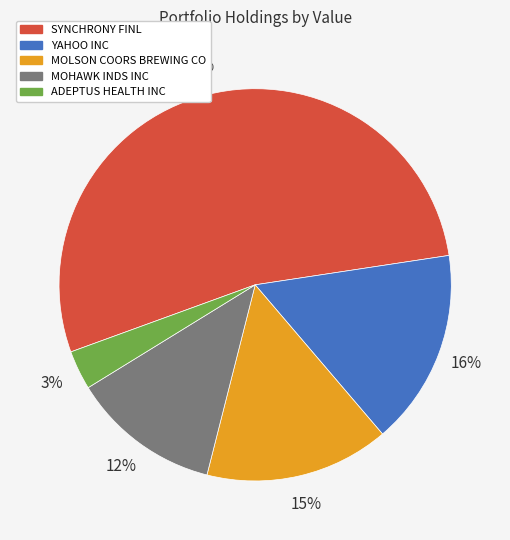

How many segments does this pie chart have?

5